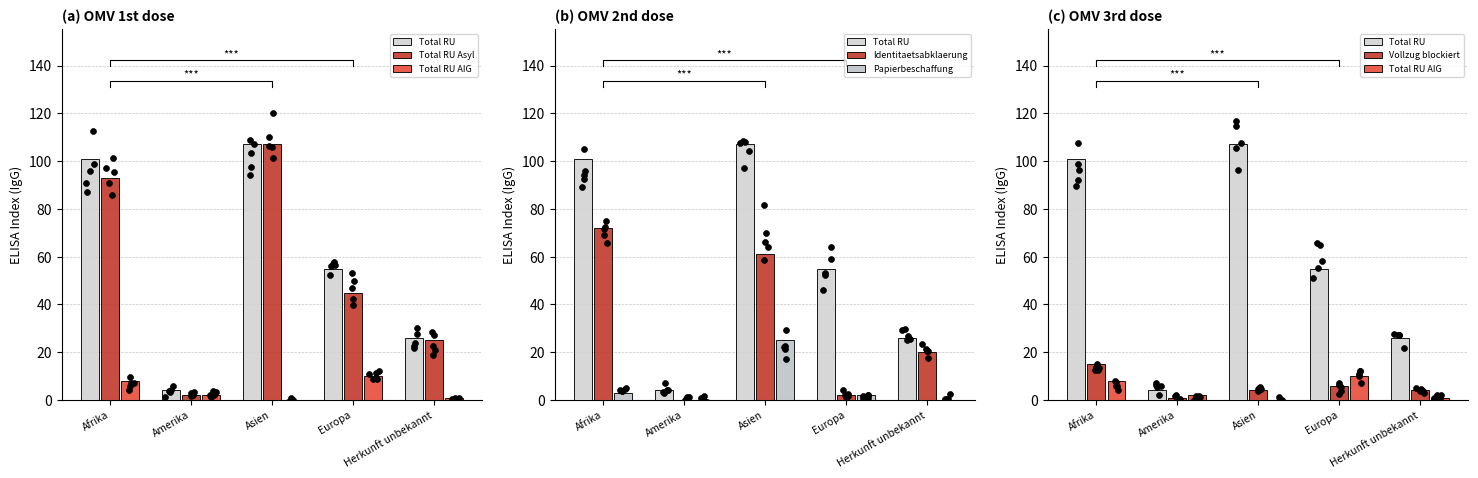

Is the value of Papierbeschaffung at Europa greater than the value of Total RU at Asien?

No